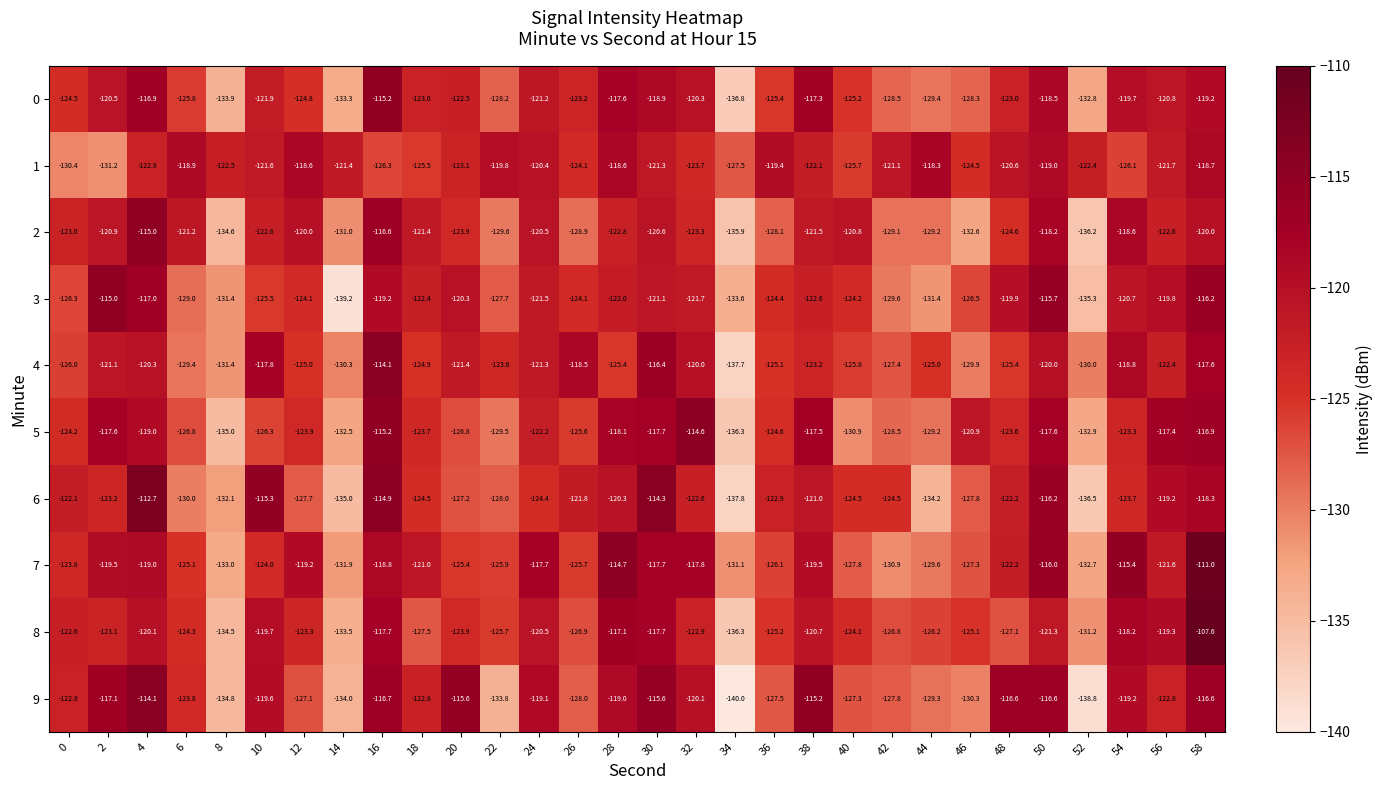

Which series has the largest range (max minus min)?

8